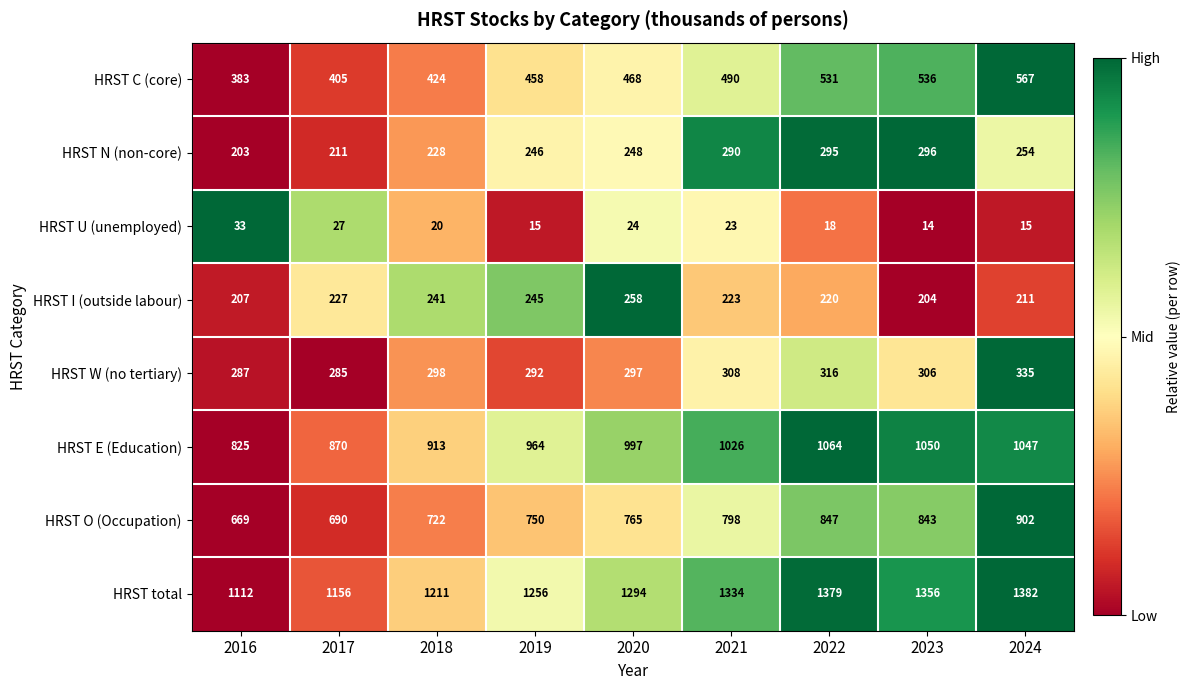

How many data points does each series have?

9